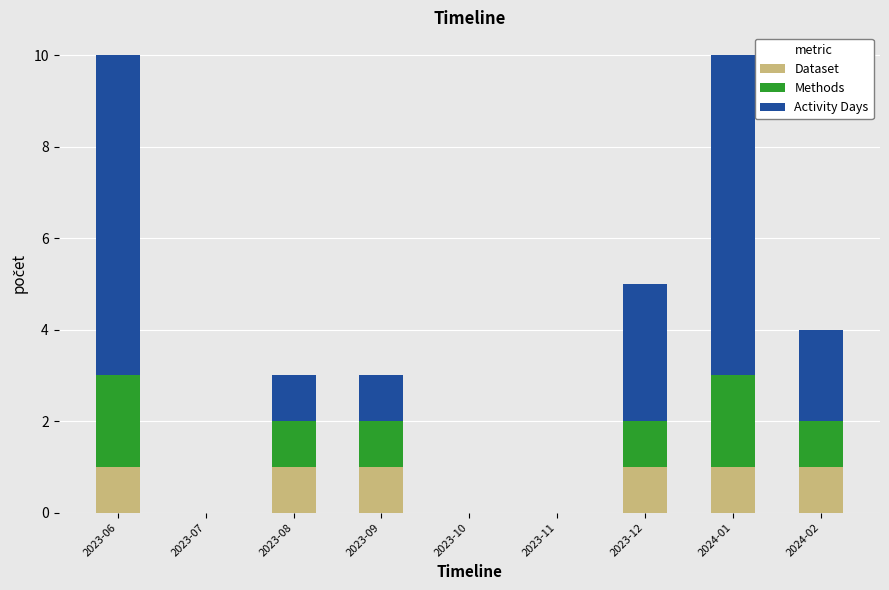

The Dataset series shows 0 at 2023-07. True or false?

True